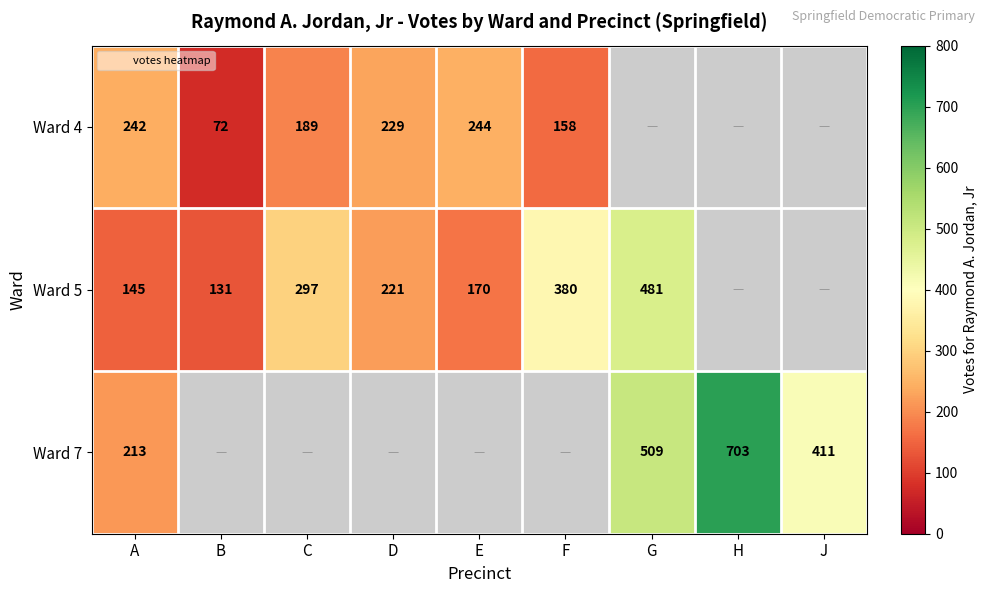

What is the difference between the highest and lowest values at C?

108.0